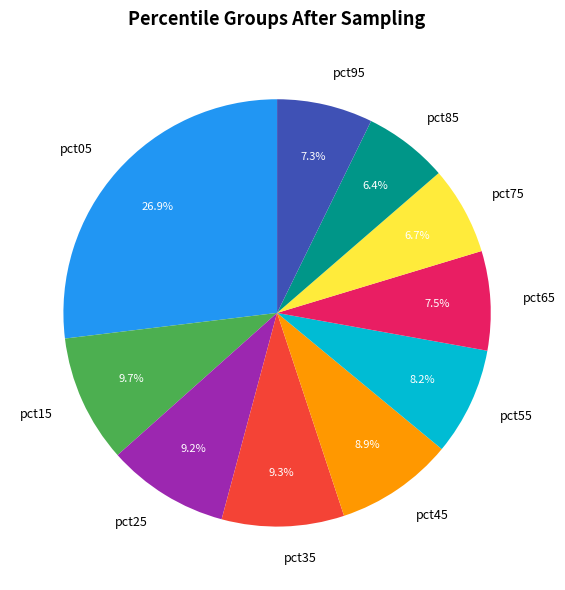

Does pct55 account for over 50% of the chart?

No